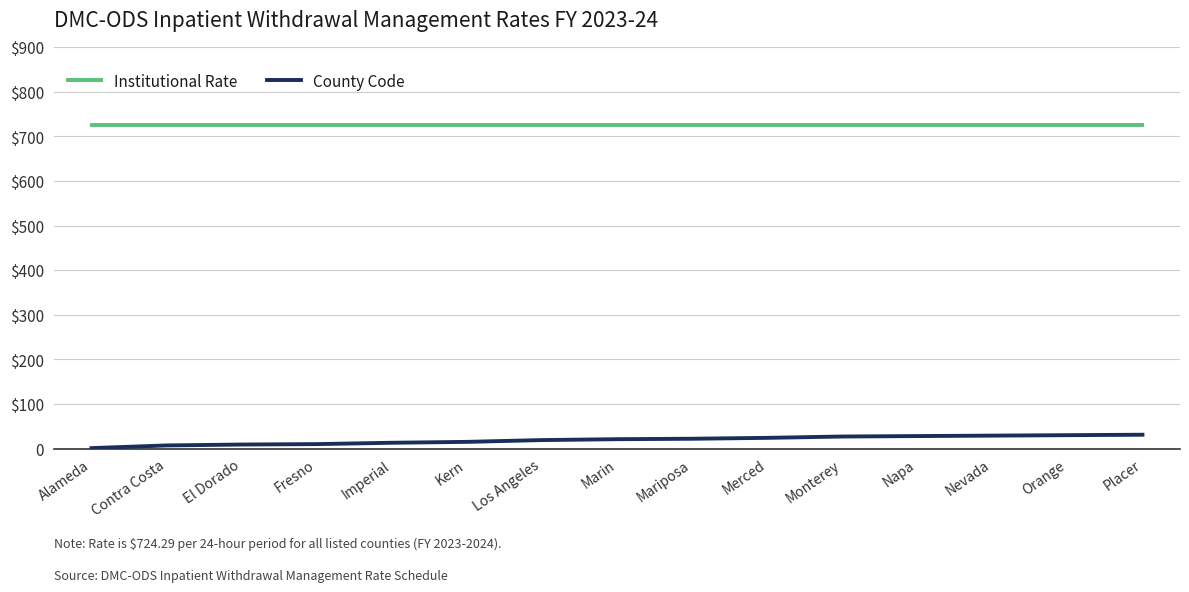

What is the highest value of the Institutional Rate series?

724.3